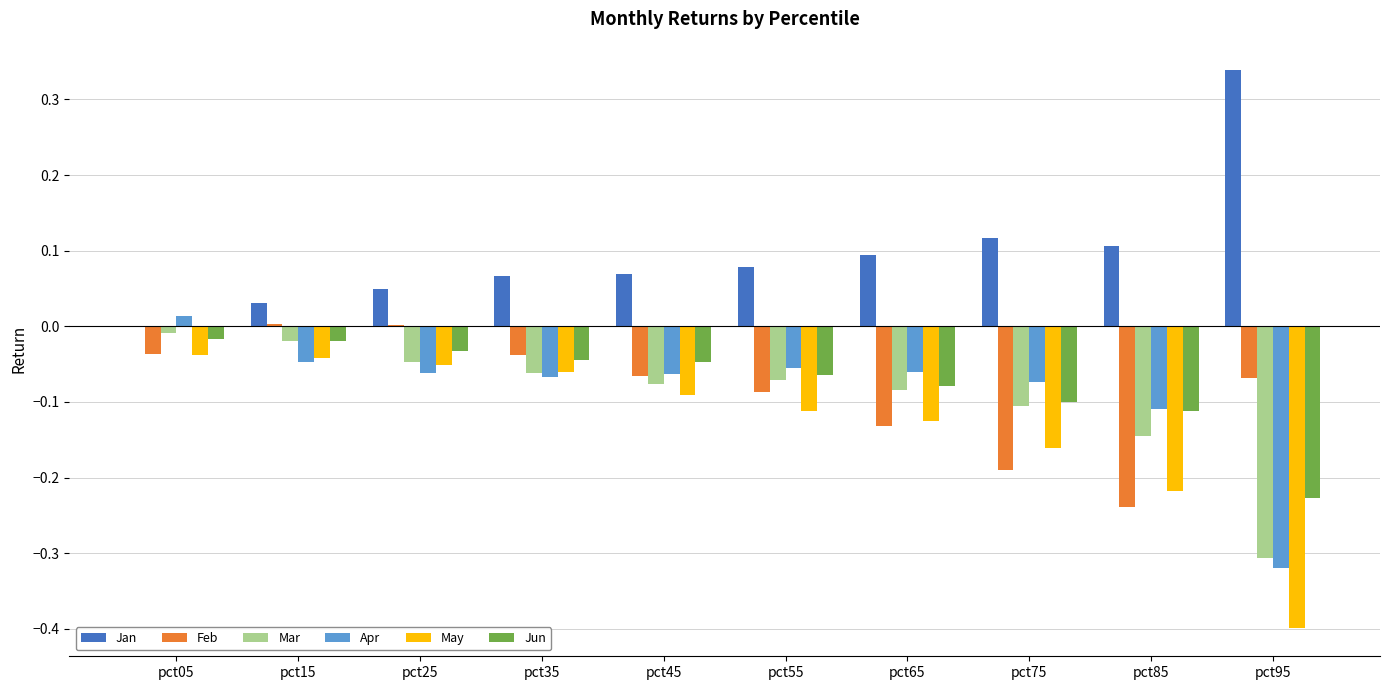

Which series changed the most between pct35 and pct65?

Feb